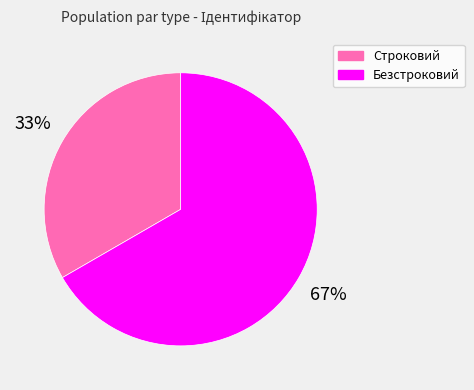

What percentage is the Безстроковий slice, to the nearest percent?

67%